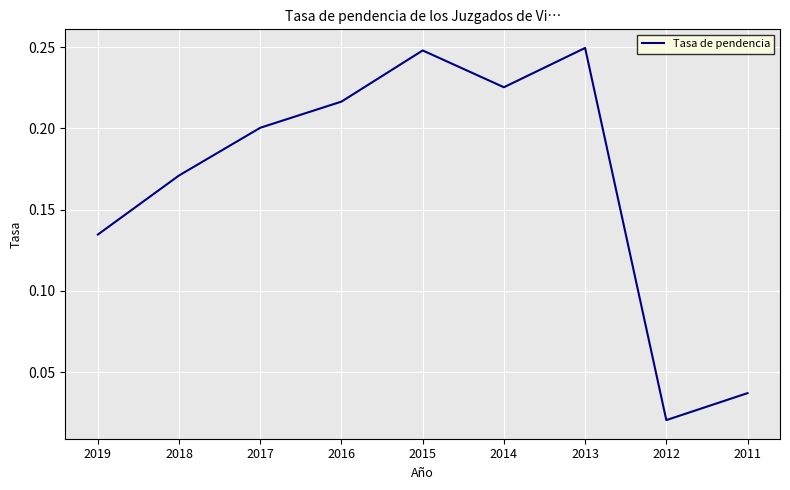

Between 2017 and 2019, which is larger?

2017